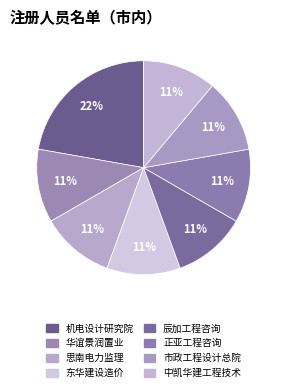

What is the largest slice in the pie chart?

机电设计研究院